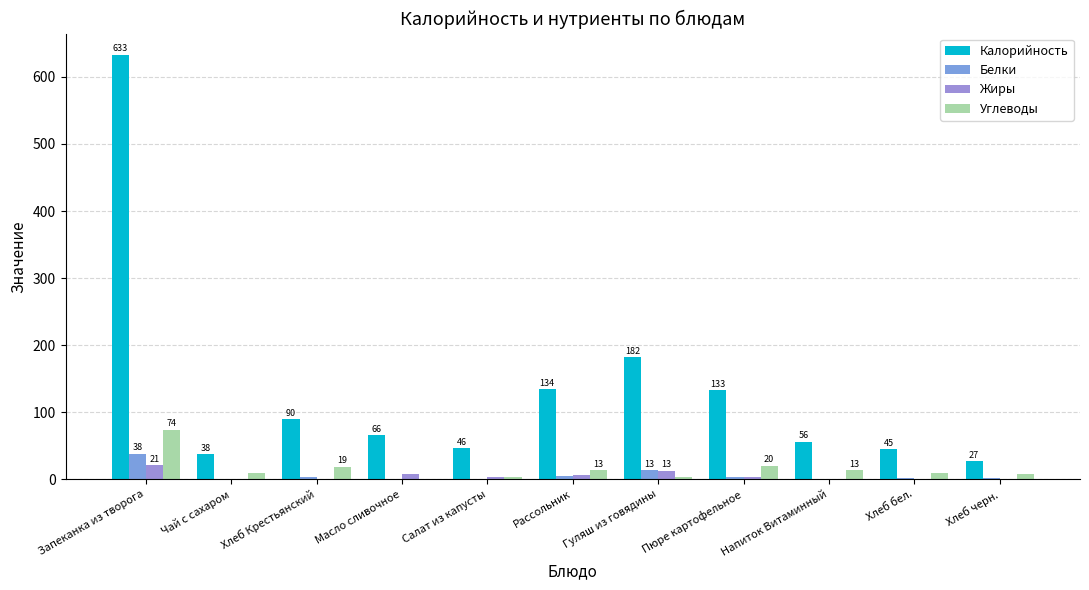

What is the sum of the Углеводы values at Чай с сахаром and Масло сливочное?

9.9